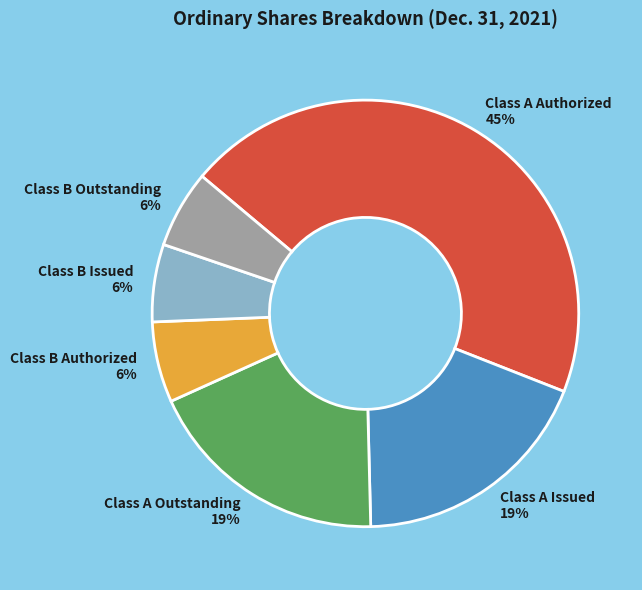

Count the number of slices in the pie.

6